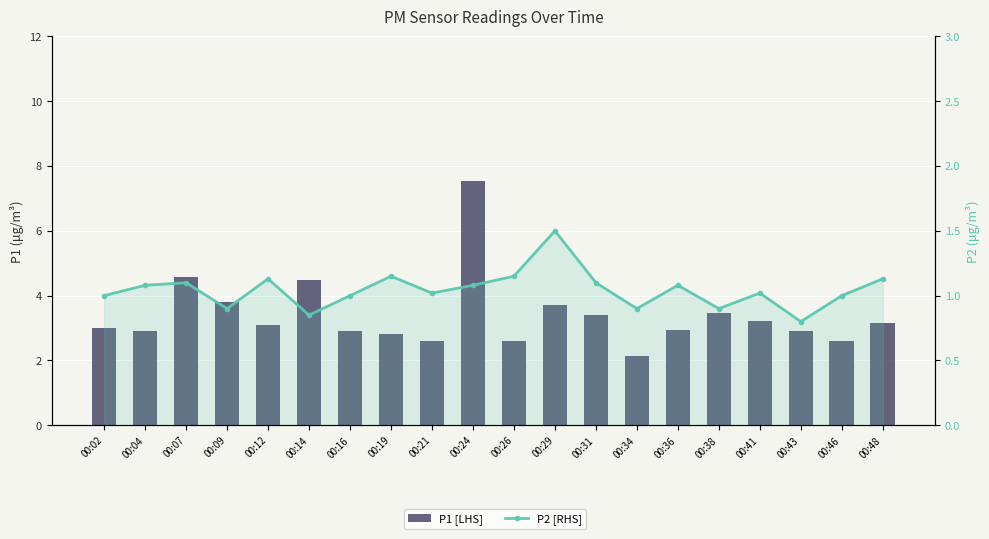

List the series in order of their overall mean, lowest first.

P2 [RHS], P1 [LHS]